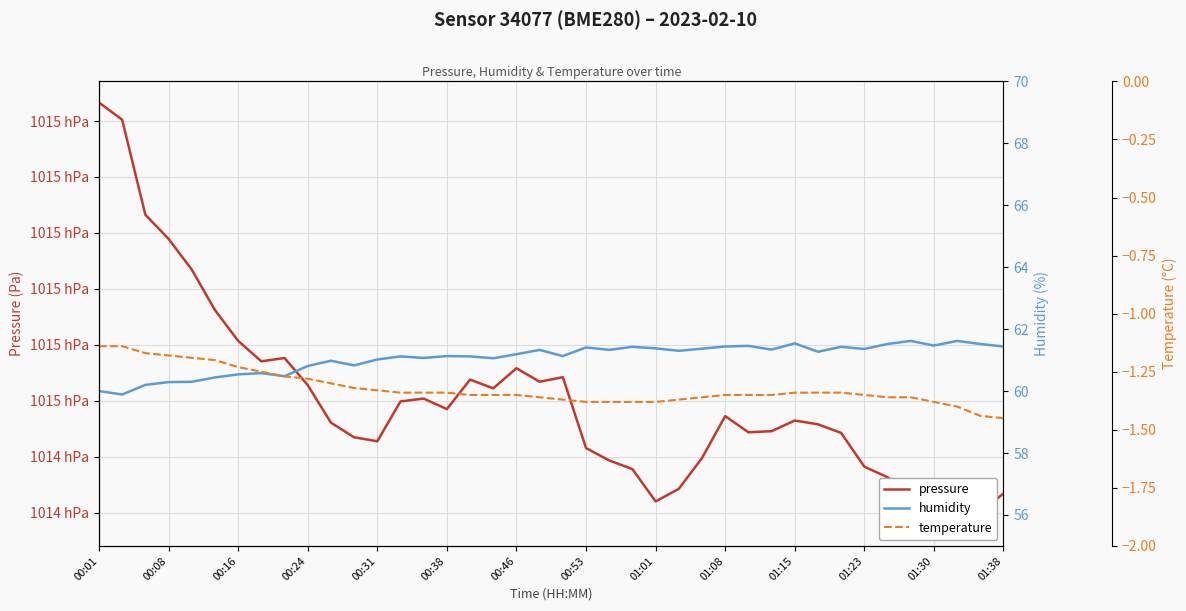

Is it true that pressure equals 101452.8 at 00:31?

True